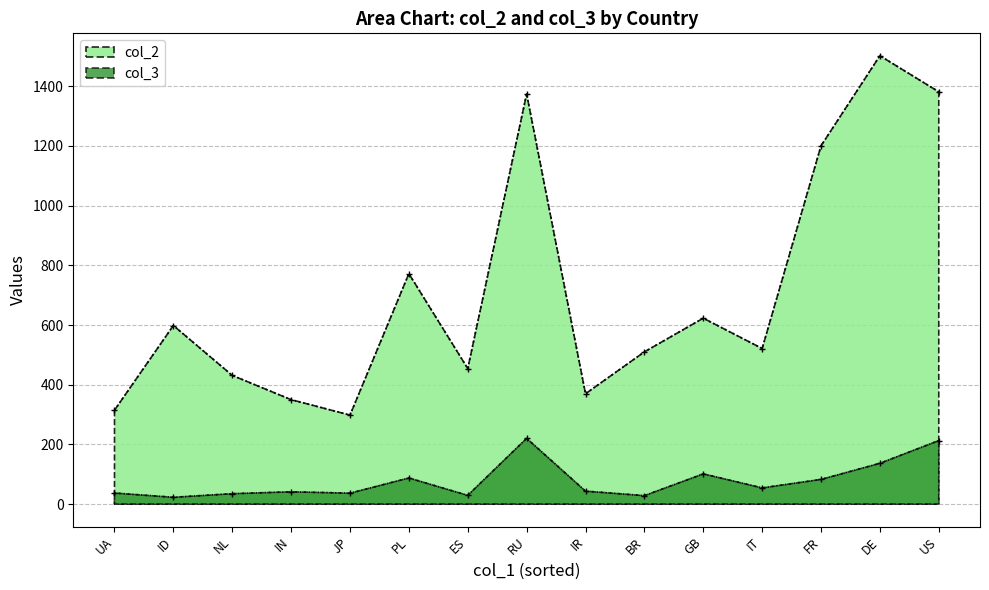

The value of col_3 at RU is 220.2. True or false?

True